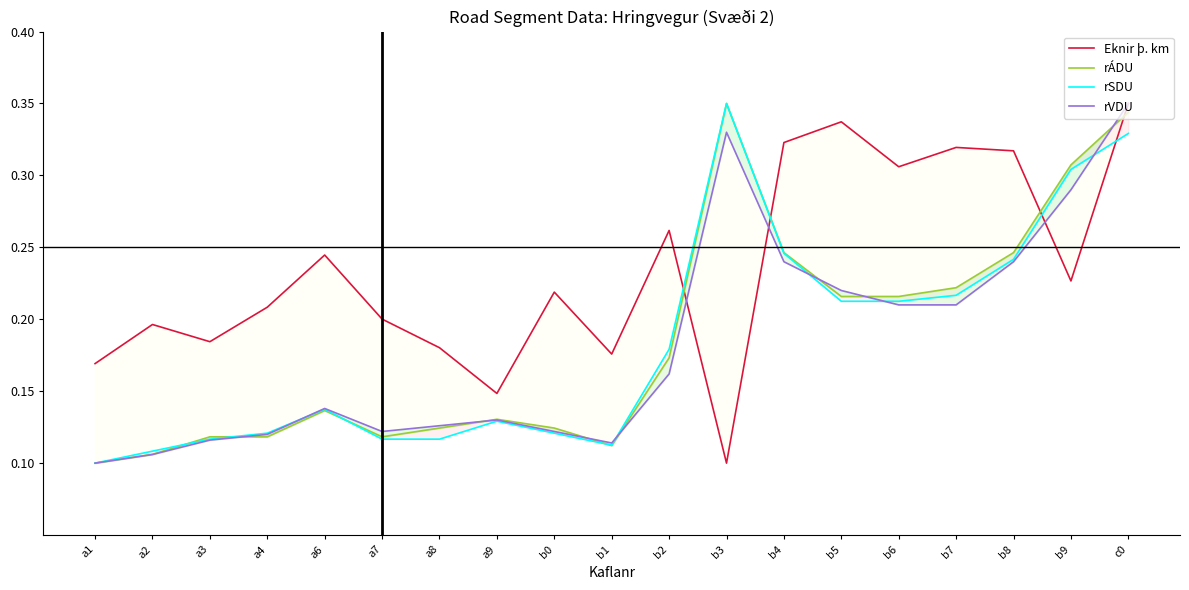

What value does the rVDU series have at c0?

0.3